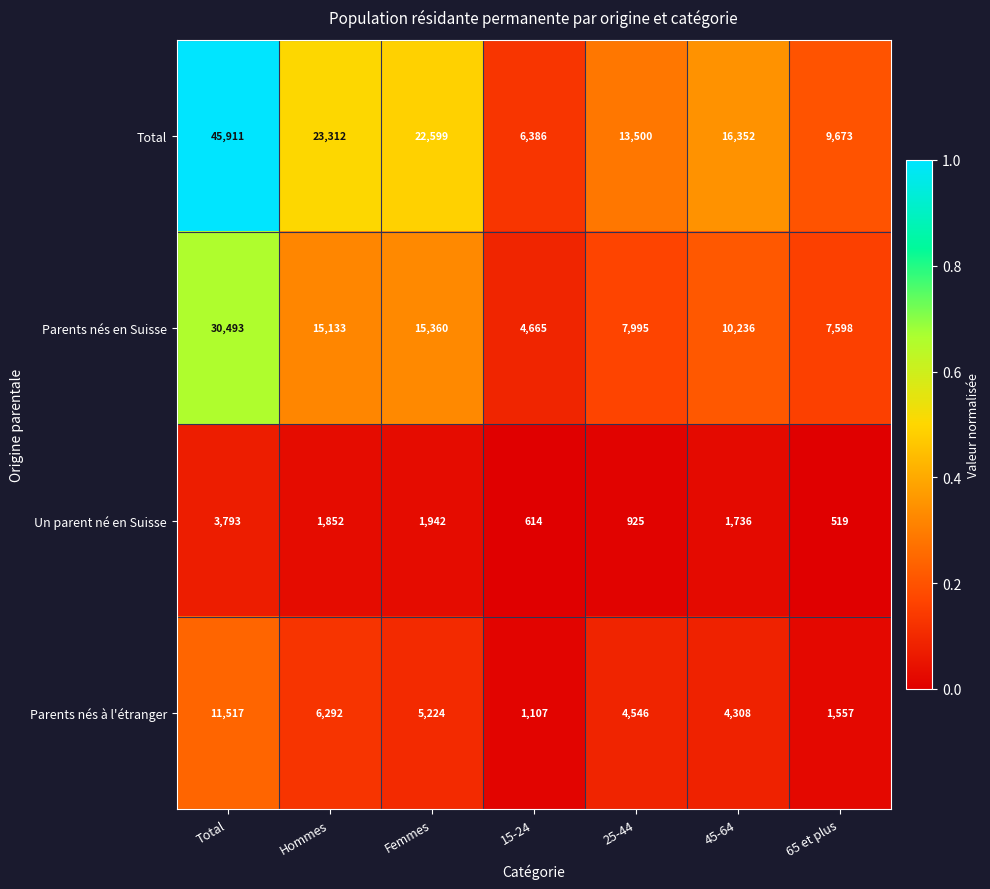

Which series has the widest spread of values?

Total